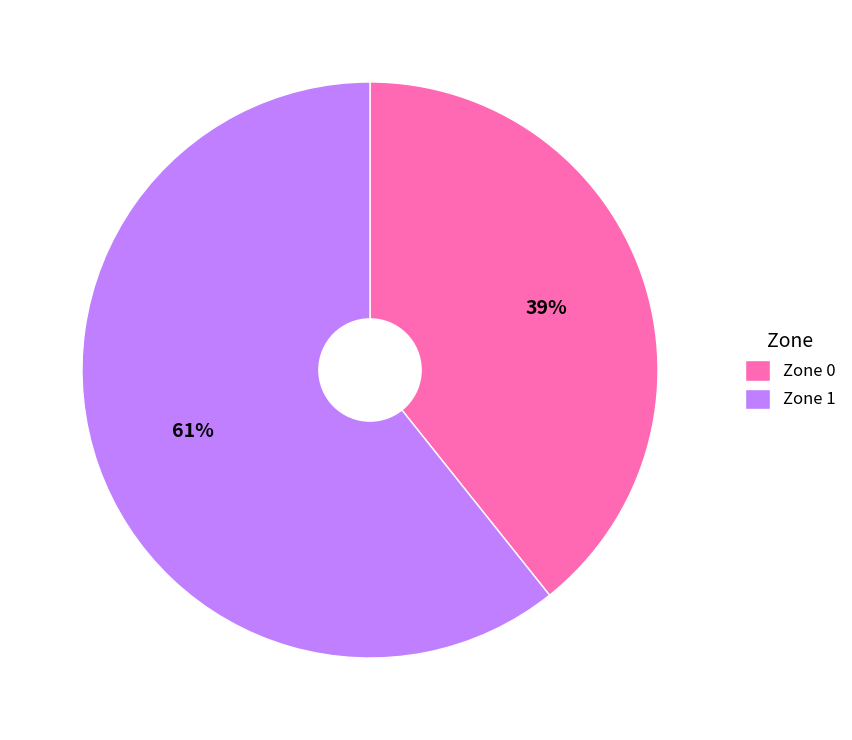

Which category has the biggest portion of the pie?

Zone 1